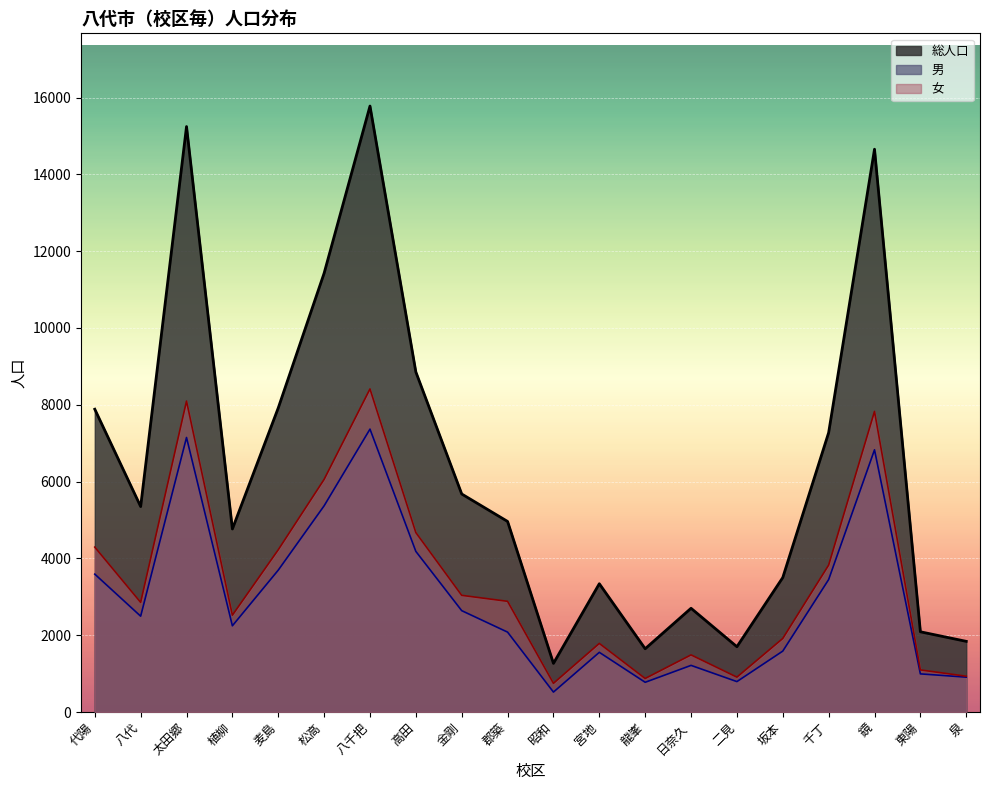

Which has a higher value, 二見 or 昭和?

二見